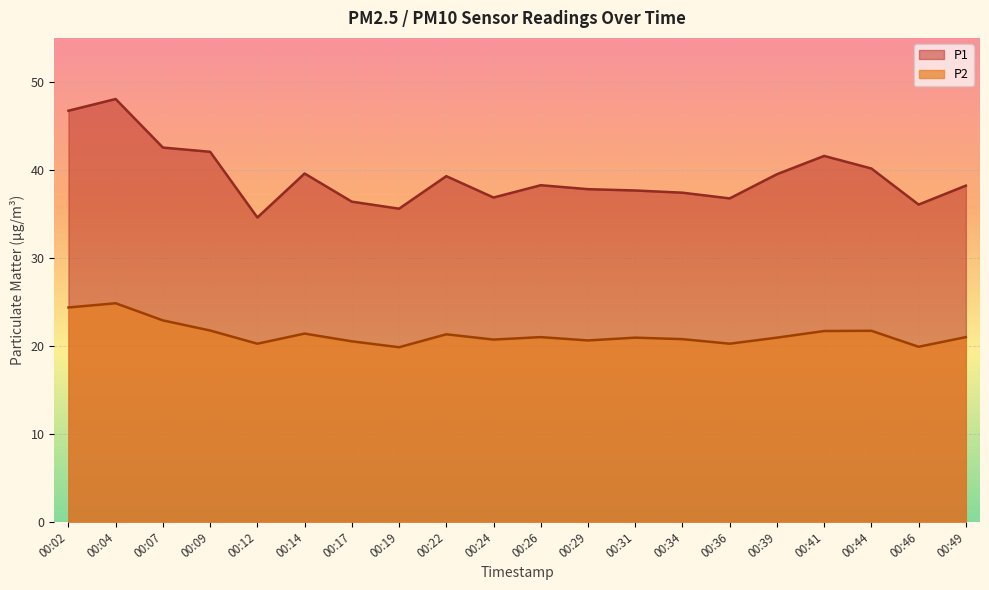

Which category has the lowest value across all series?

00:19